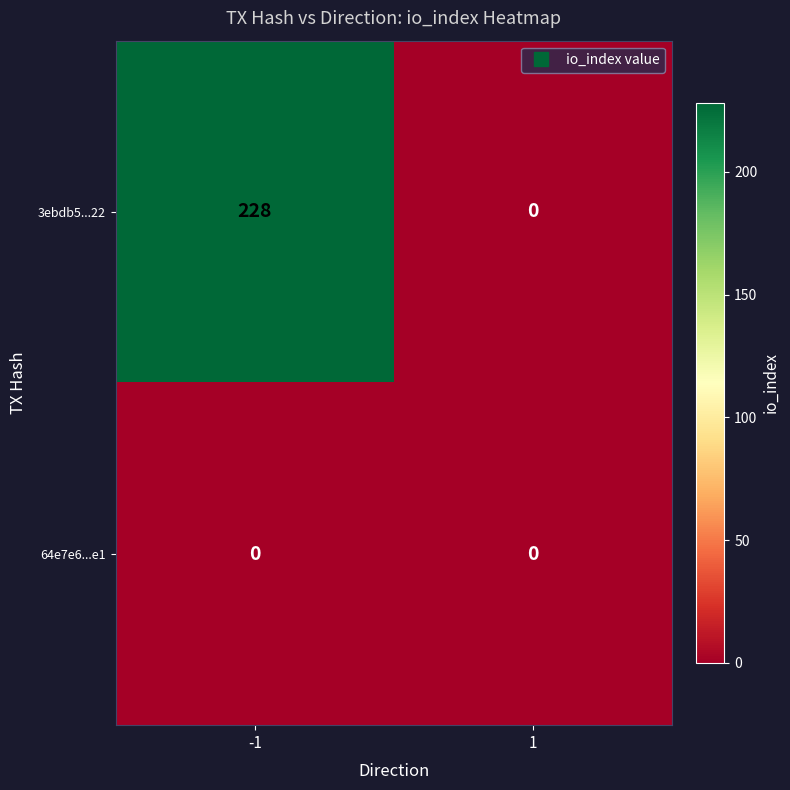

What is the sum of the 3ebdb5...22 values at -1 and 1?

228